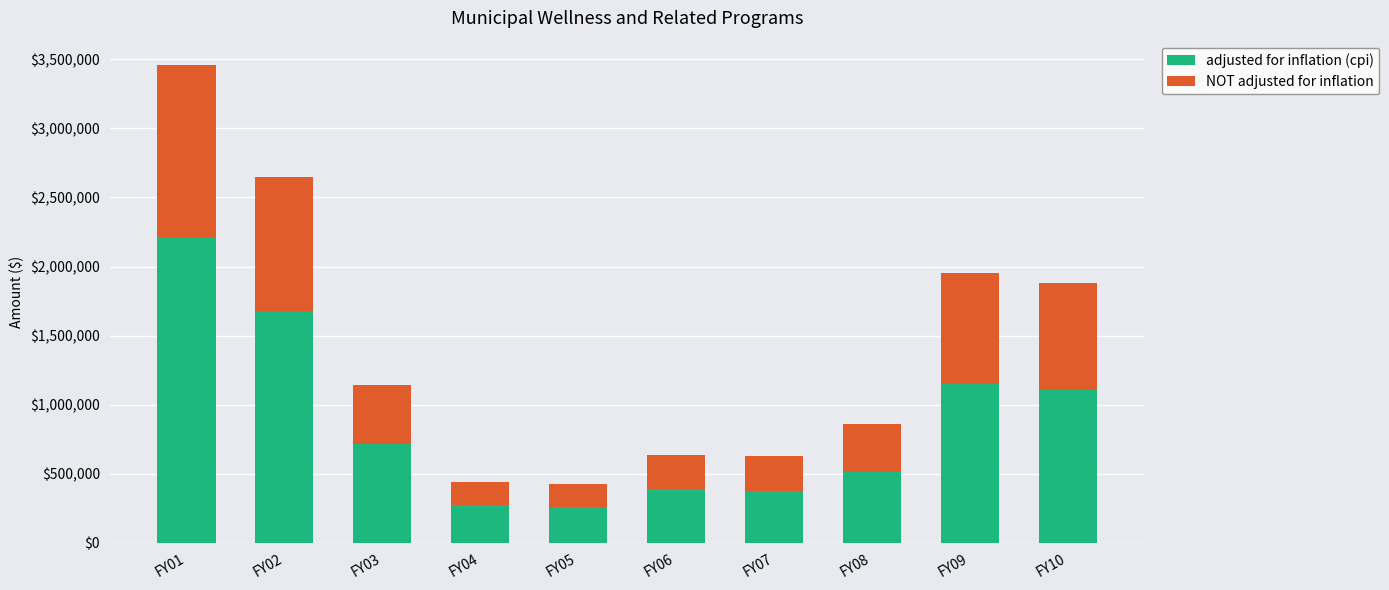

What is the difference between the adjusted for inflation (cpi) values at FY06 and FY05?

125543